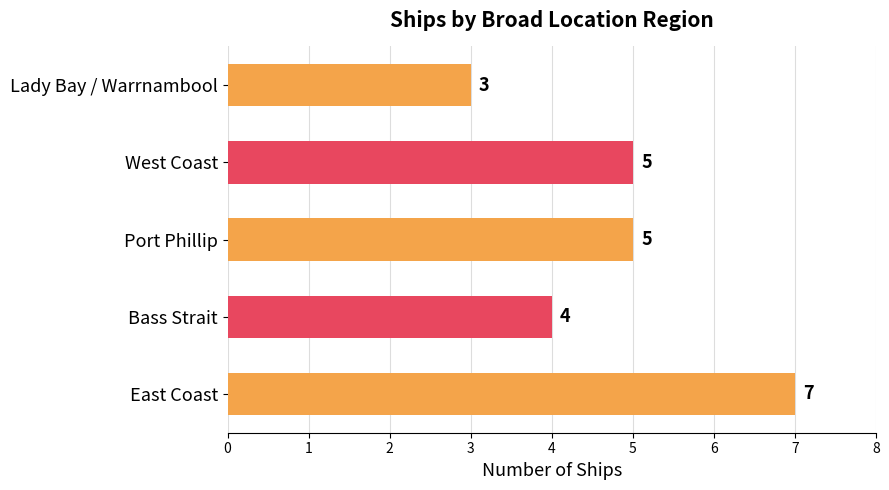

Reading bottom to top, extract all data points from this chart.

7	4	5	5	3